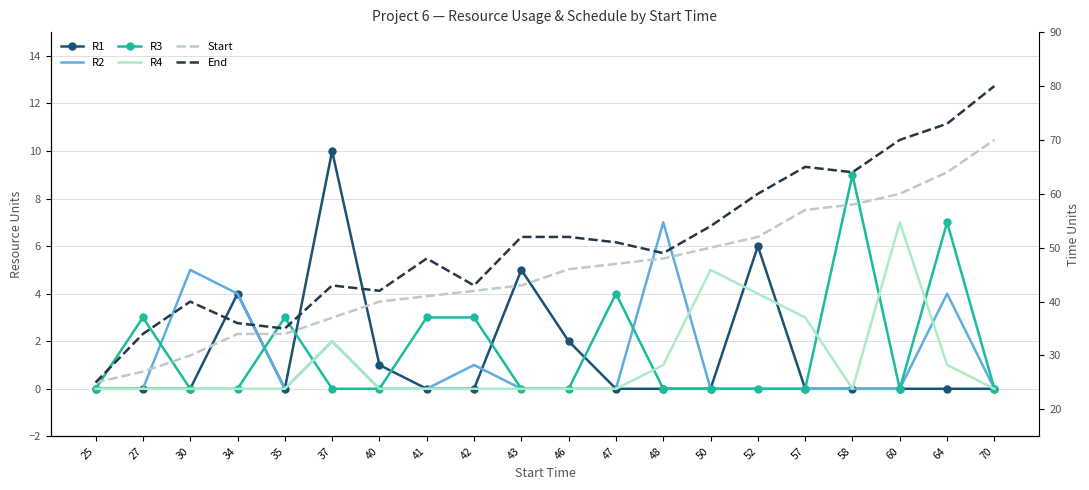

Reading right to left, what are all the values shown in this chart?

R1: 0	0	0	0	0	6	0	0	0	2	5	0	0	1	10	0	4	0	0	0
R2: 0	4	0	0	0	0	0	7	0	0	0	1	0	0	2	0	4	5	0	0
R3: 0	7	0	9	0	0	0	0	4	0	0	3	3	0	0	3	0	0	3	0
R4: 0	1	7	0	3	4	5	1	0	0	0	0	0	0	2	0	0	0	0	0
Start: 70	64	60	58	57	52	50	48	47	46	43	42	41	40	37	34	34	30	27	25
End: 80	73	70	64	65	60	54	49	51	52	52	43	48	42	43	35	36	40	34	25